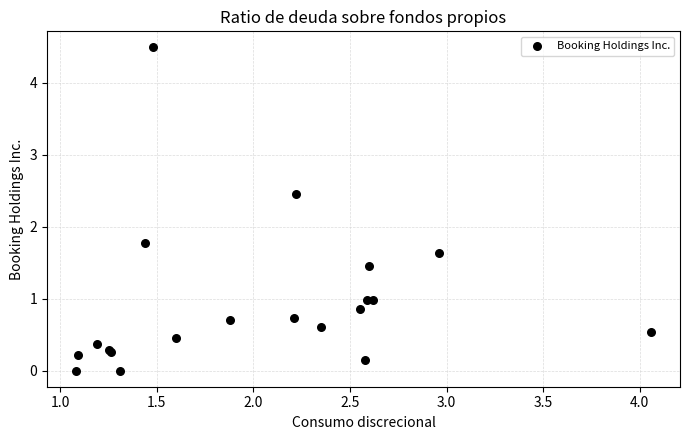

What Y value in the scatter plot is closest to 2?

1.8